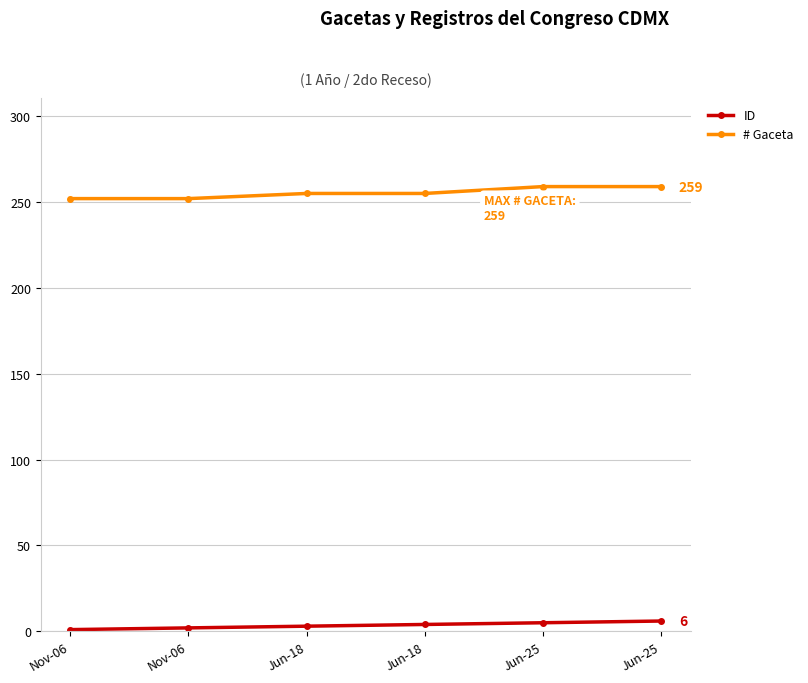

Rank the series by their maximum value, from highest to lowest.

# Gaceta, ID